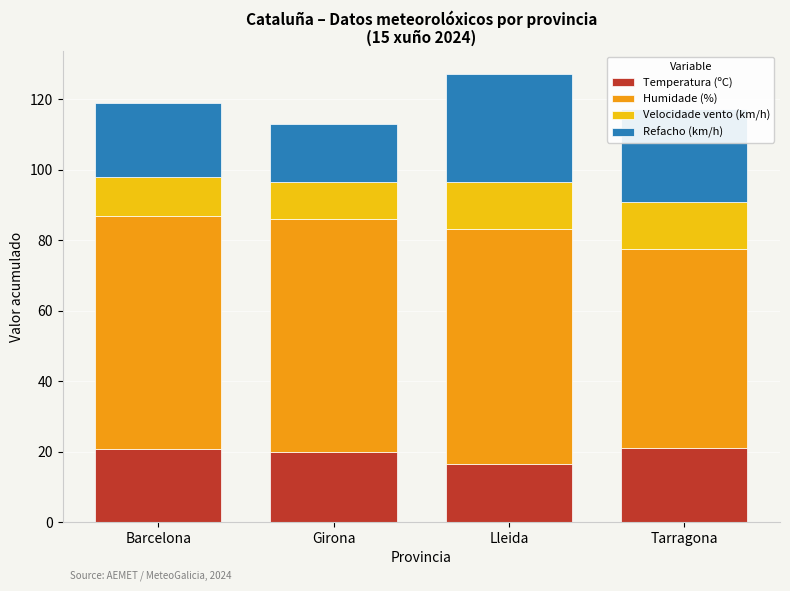

What is the minimum value for Temperatura (ºC)?

16.4